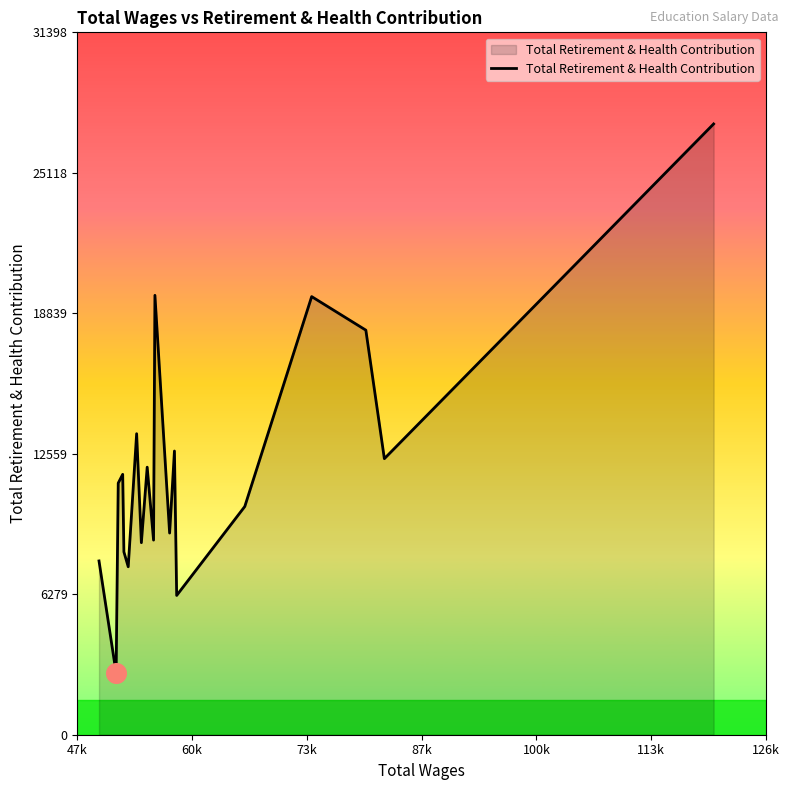

What is the minimum value shown in the chart?

2760